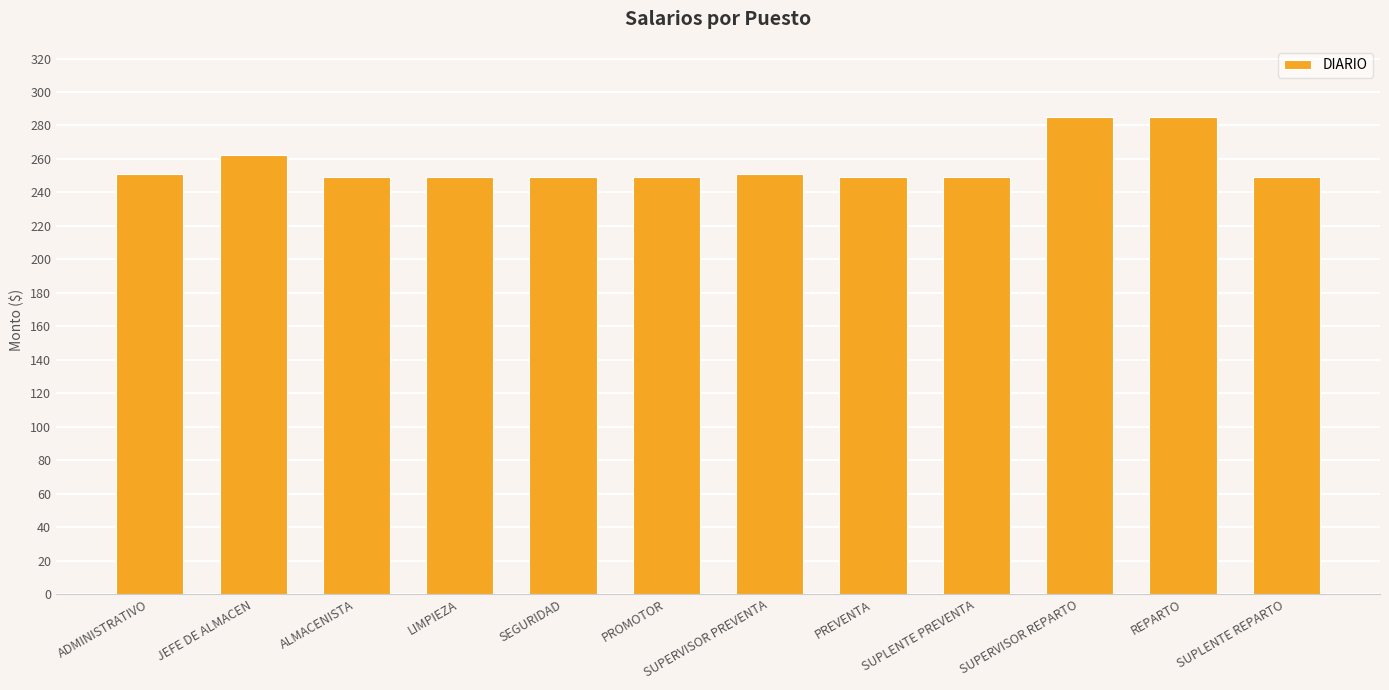

What is the difference between the maximum and minimum values?

35.6